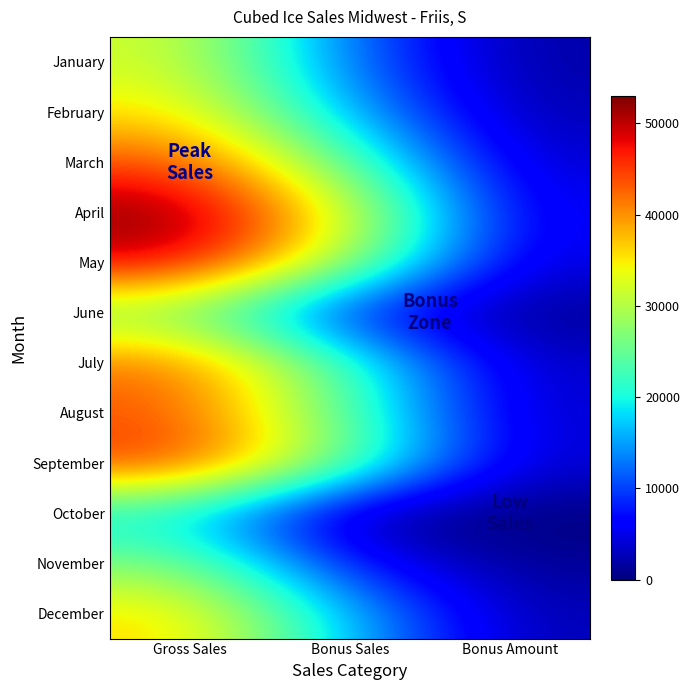

Reading left to right, what are all the values shown in this chart?

January: Gross Sales=32000	Bonus Sales=12000	Bonus Amount=1800
February: Gross Sales=35500	Bonus Sales=15500	Bonus Amount=2325
March: Gross Sales=44100	Bonus Sales=24100	Bonus Amount=3615
April: Gross Sales=53000	Bonus Sales=33000	Bonus Amount=4950
May: Gross Sales=49400	Bonus Sales=29400	Bonus Amount=4410
June: Gross Sales=26000	Bonus Sales=6000	Bonus Amount=900
July: Gross Sales=42200	Bonus Sales=22200	Bonus Amount=3330
August: Gross Sales=43400	Bonus Sales=23400	Bonus Amount=3510
September: Gross Sales=45900	Bonus Sales=25900	Bonus Amount=3885
October: Gross Sales=18100	Bonus Sales=0	Bonus Amount=0
November: Gross Sales=27000	Bonus Sales=7000	Bonus Amount=1050
December: Gross Sales=36200	Bonus Sales=16200	Bonus Amount=2430